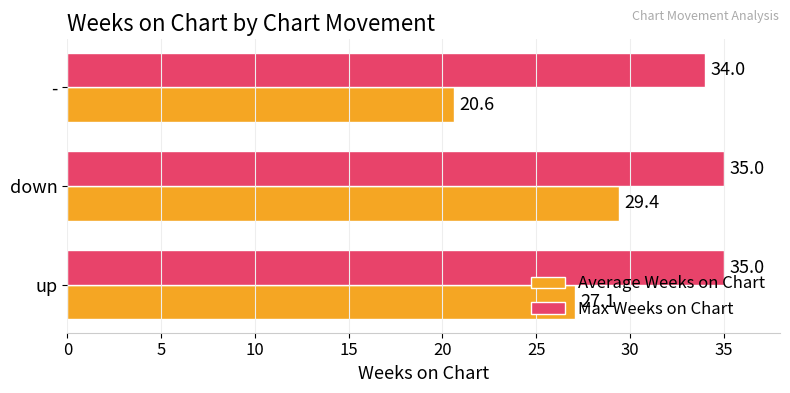

Where is Max Weeks on Chart nearest to the value 34?

-